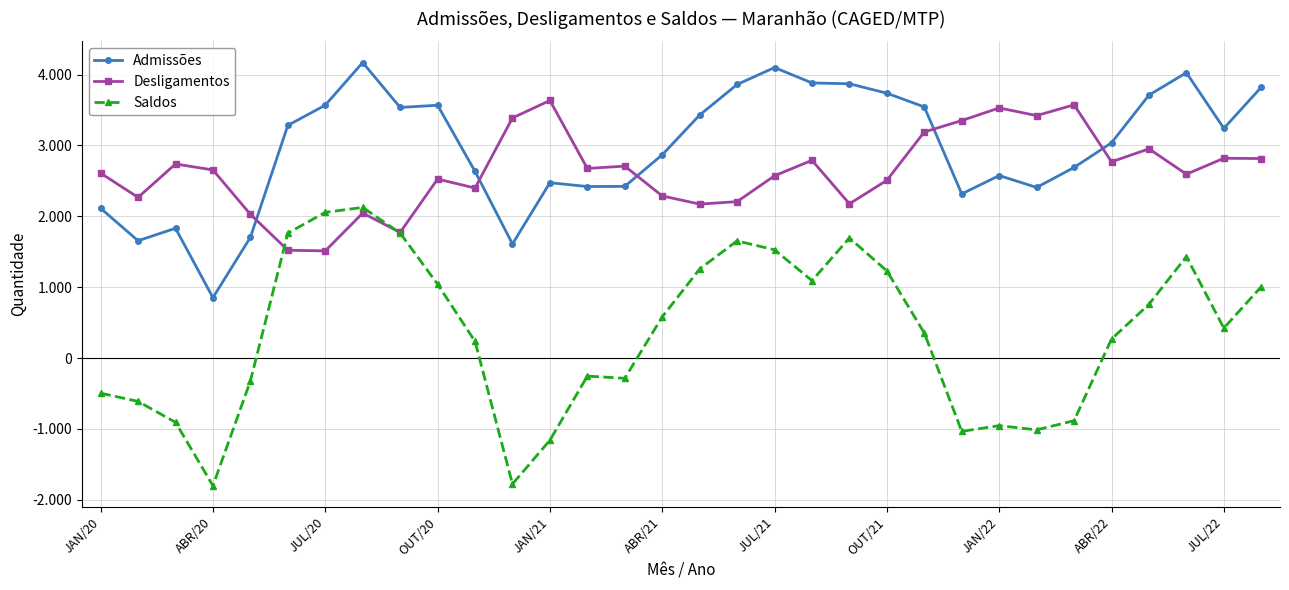

What are all the series names shown in the legend?

Admissões, Desligamentos, Saldos